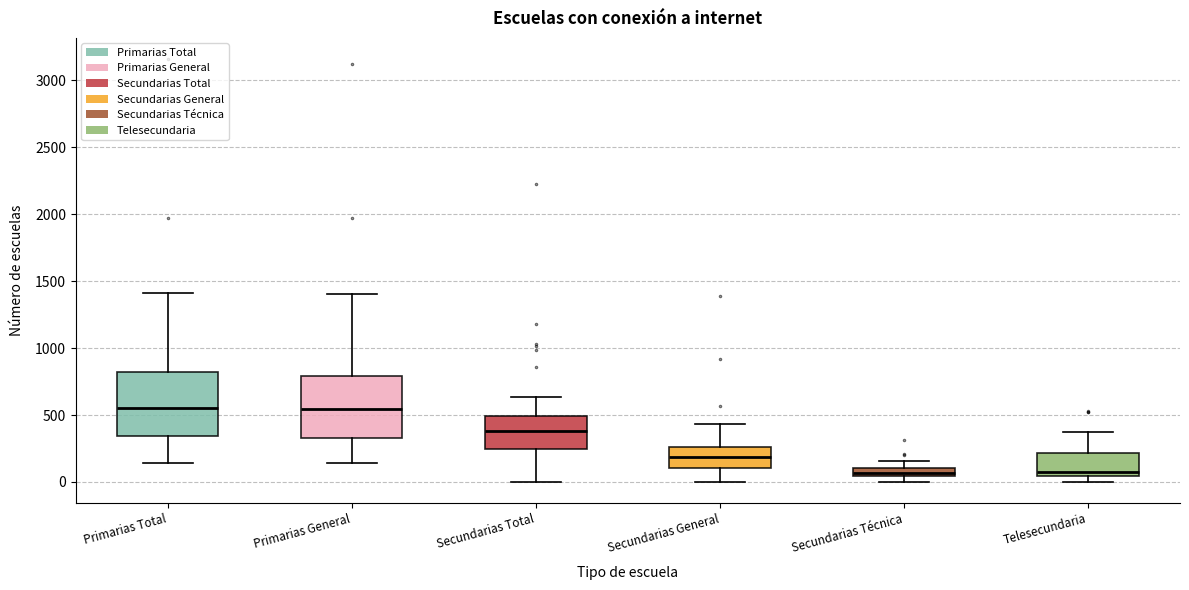

Where is the lower edge of the box for Secundarias Total on the y-axis? The values are not printed on the chart, so give them approximately, as read against the axis.

250